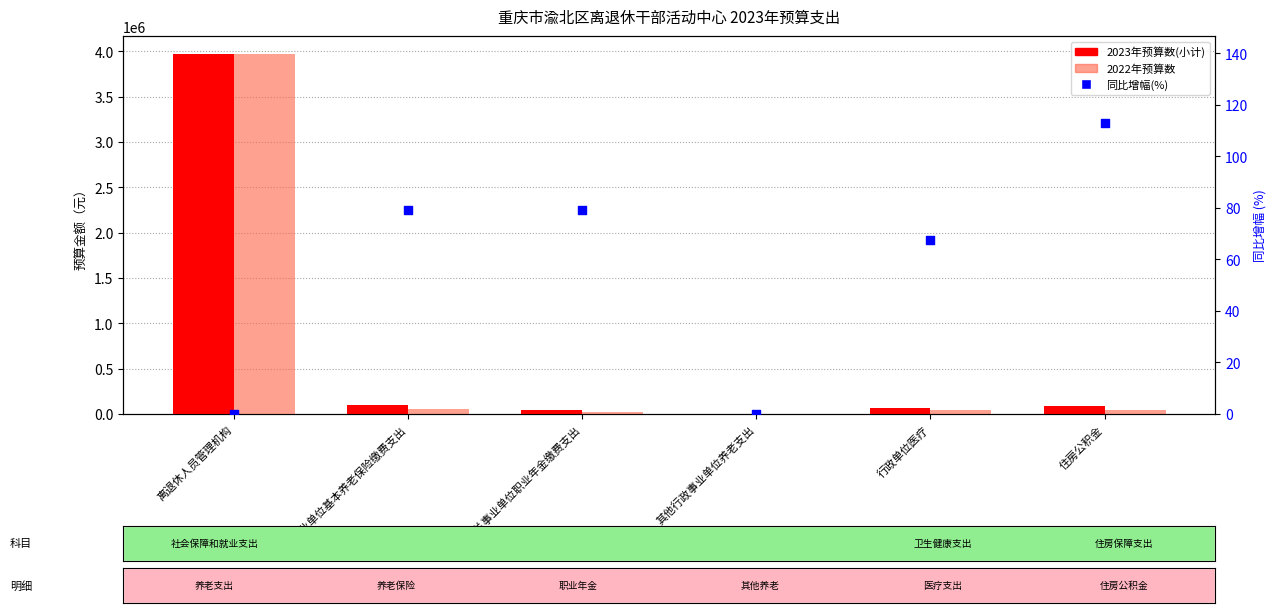

Is the value of 2022年预算数 at 住房公积金 greater than the value of 同比增幅(%) at 机关事业单位基本养老保险缴费支出?

Yes